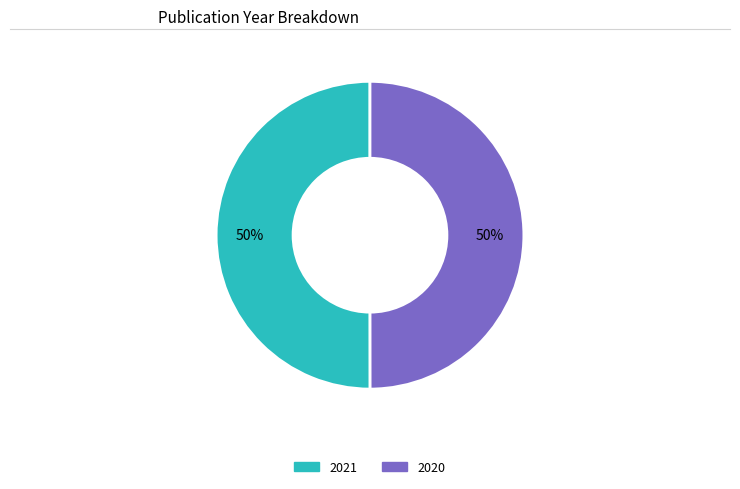

Approximately how many times larger is the value at 2020 compared to 2021?

1.0